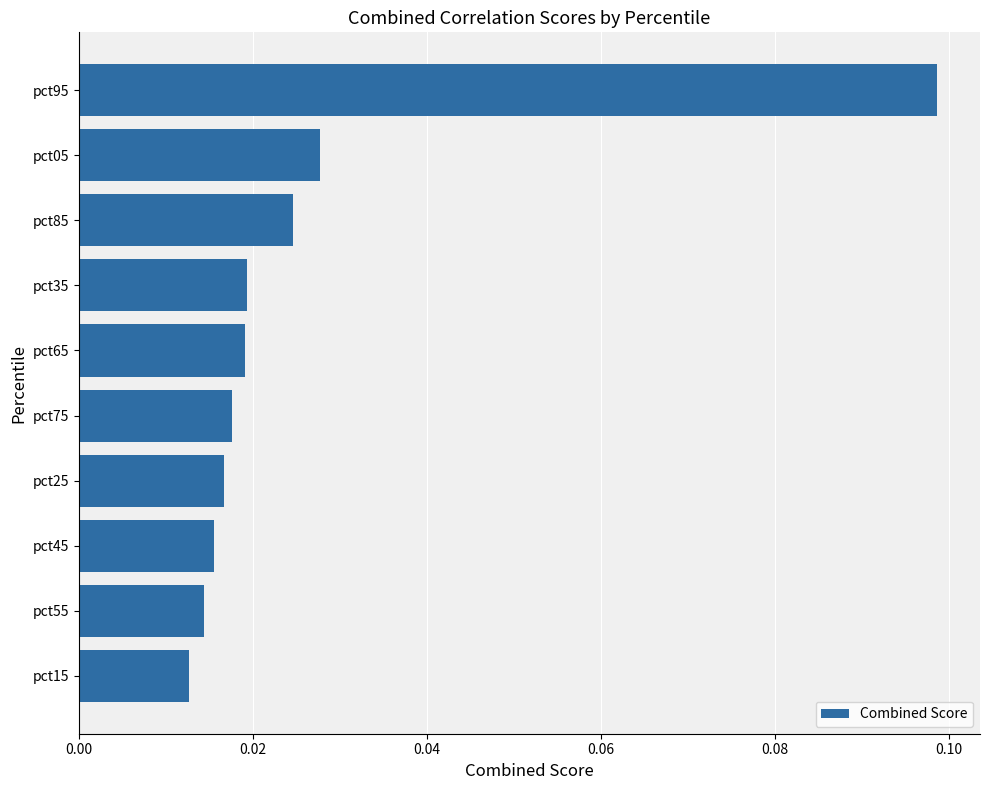

How many bars are there in total?

10